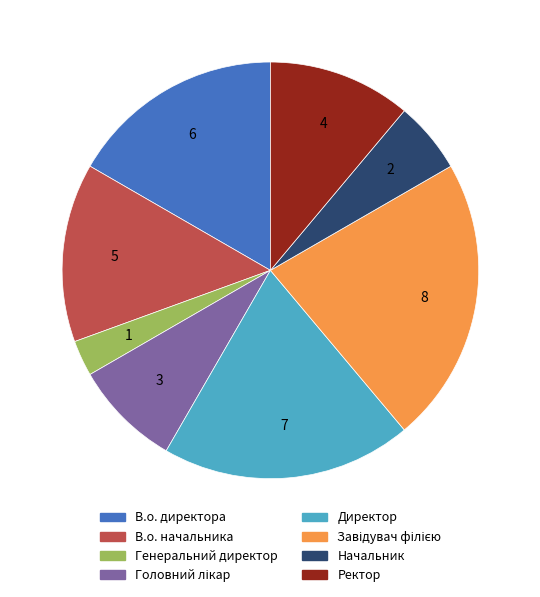

What is the smallest slice in the pie chart?

Генеральний директор